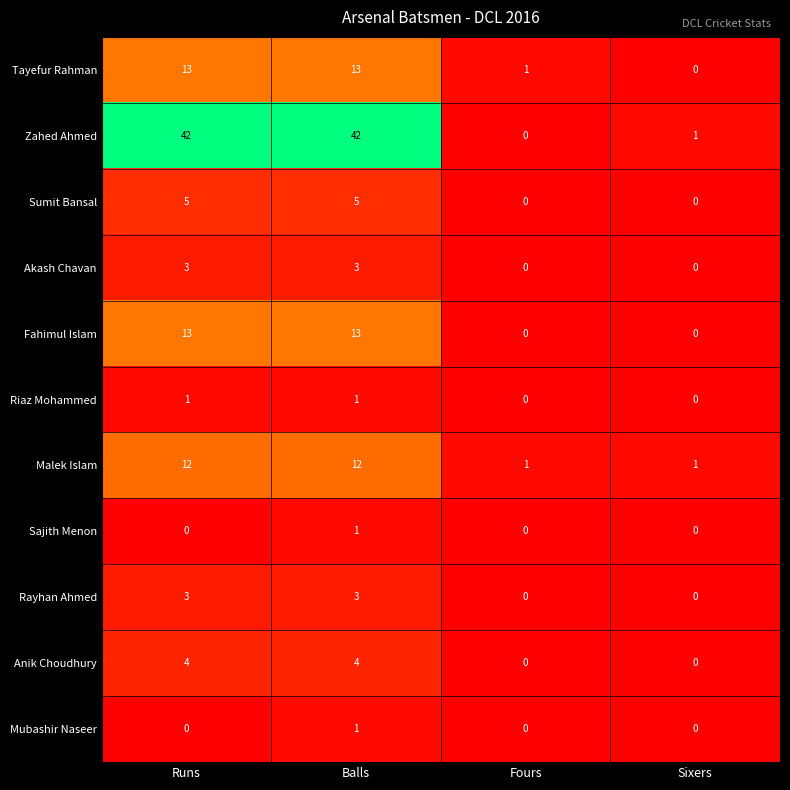

Count the number of categories in the chart.

4